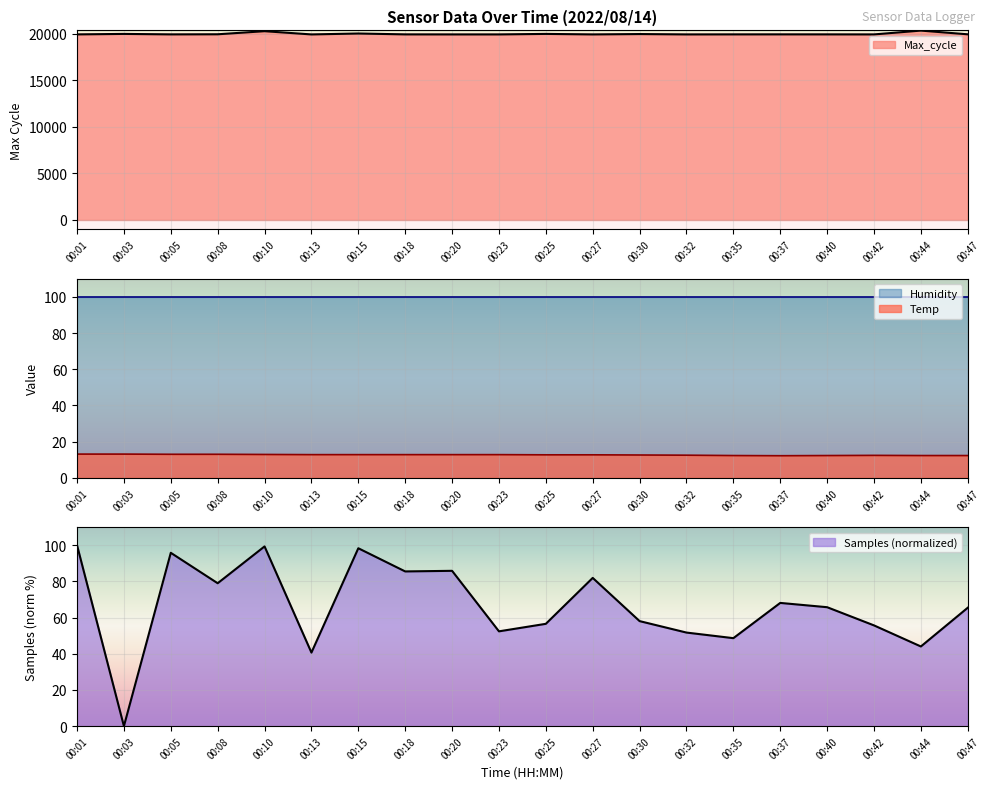

Which series has the largest total across all categories?

Max_cycle